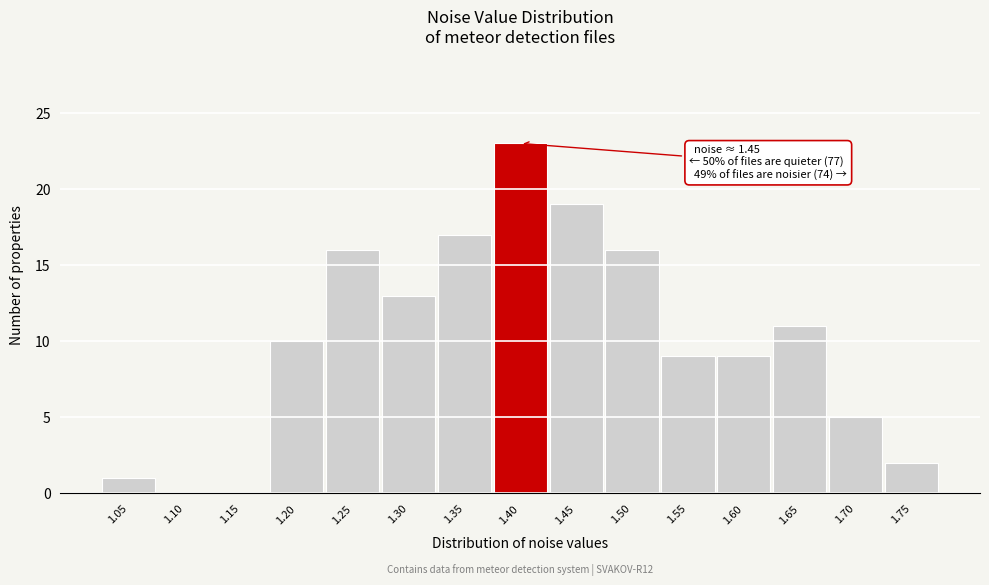

Reading right to left, extract all data points from this chart.

1.75=2	1.70=5	1.65=11	1.60=9	1.55=9	1.50=16	1.45=19	1.40=23	1.35=17	1.30=13	1.25=16	1.20=10	1.15=0	1.10=0	1.05=1